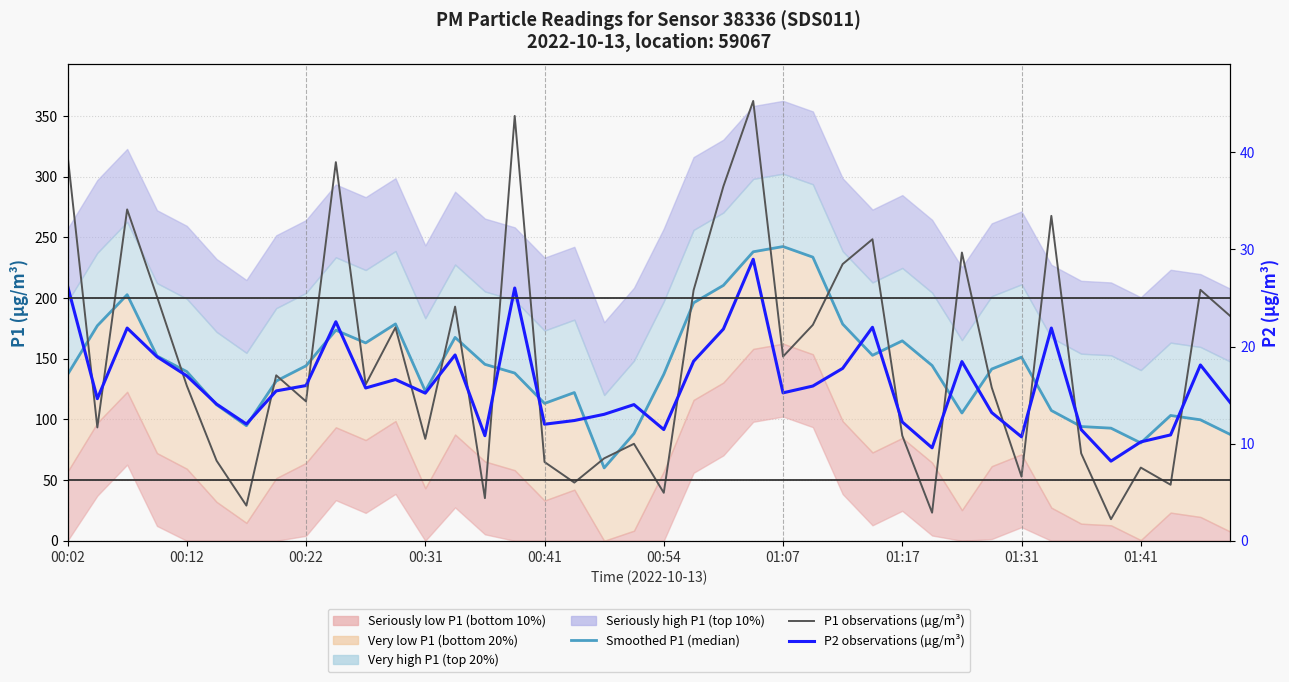

Which series has the largest total across all categories?

P1 observations (µg/m³)